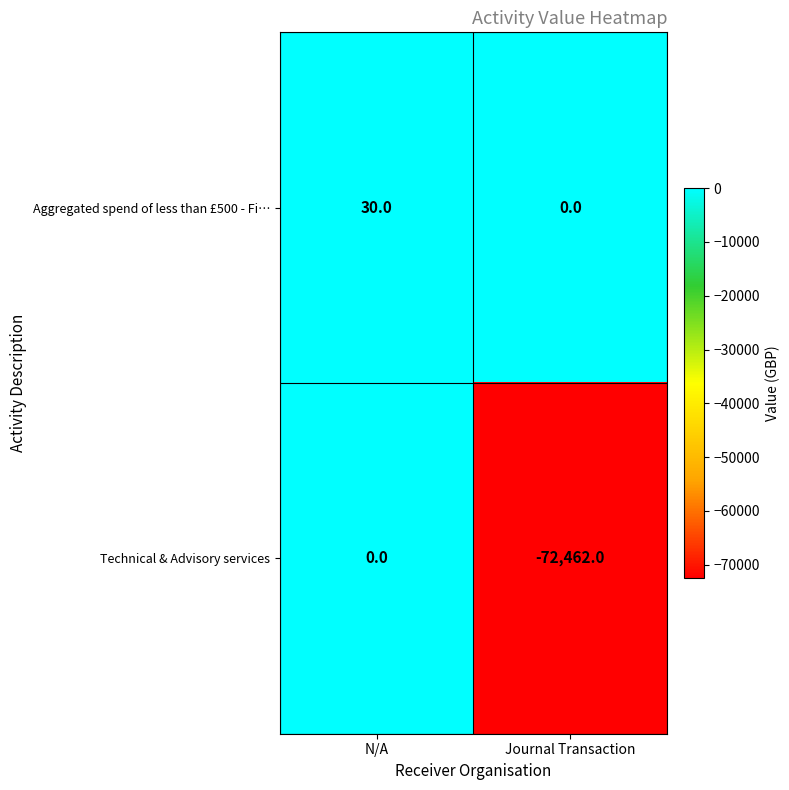

What is the approximate value of Aggregated spend of less than £500 - Fi… at N/A, to the nearest 5?

30